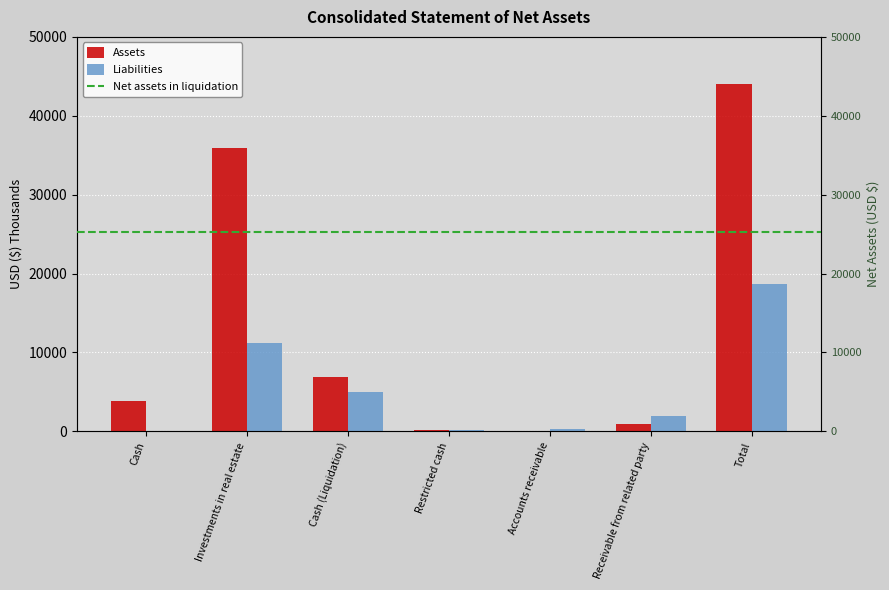

Which series has the largest range (max minus min)?

Assets